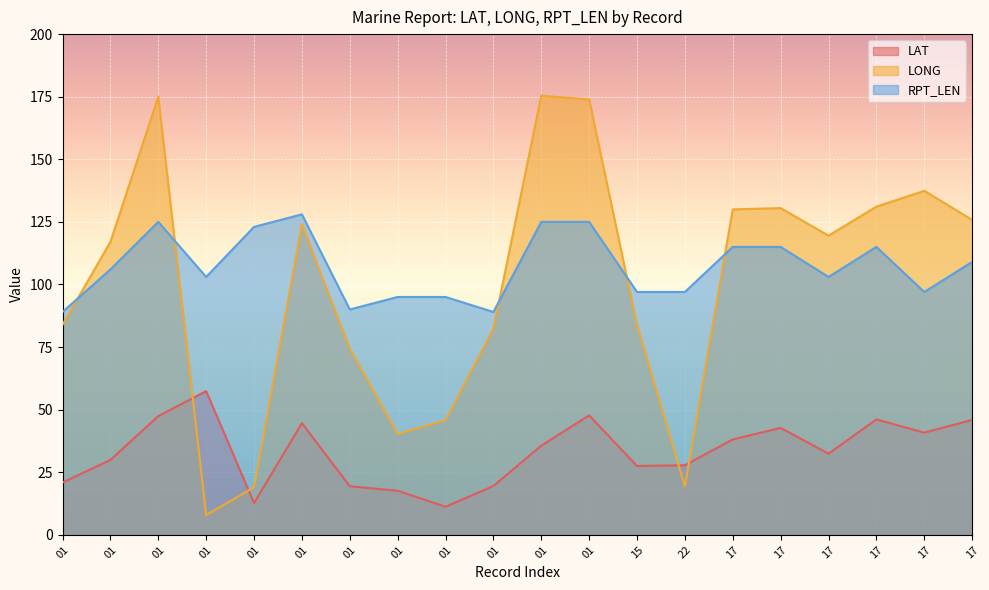

Reading left to right, list all the values displayed in this chart.

LAT: 01=20.9	01=29.9	01=47.4	01=57.4	01=12.7	01=44.6	01=19.4	01=17.6	01=11.2	01=19.5	01=35.6	01=47.7	15=27.5	22=27.8	17=38.1	17=42.7	17=32.4	17=46.1	17=40.8	17=45.9
LONG: 01=83.9	01=117.0	01=175.0	01=7.9	01=19.0	01=124.0	01=74.3	01=40.3	01=45.8	01=82.3	01=175.4	01=173.9	15=83.7	22=19.4	17=130.0	17=130.5	17=119.5	17=131.1	17=137.4	17=125.8
RPT_LEN: 01=89.0	01=106.0	01=125.0	01=103.0	01=123.0	01=128.0	01=90.0	01=95.0	01=95.0	01=89.0	01=125.0	01=125.0	15=97.0	22=97.0	17=115.0	17=115.0	17=103.0	17=115.0	17=97.0	17=109.0